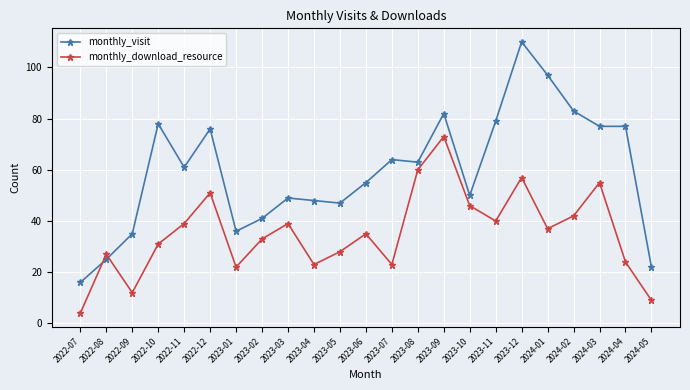

At which category does monthly_download_resource reach its first local valley?

2022-09